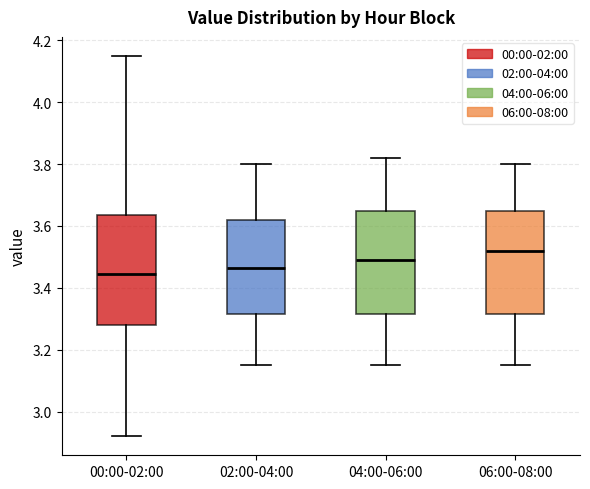

Reading left to right, read every box against the y-axis: the position of its median line, the range the box covers, and the ends of its whiskers. The values are not printed on the chart, so give them approximately, as read against the axis.

00:00-02:00: median 3.44, box 3.28 to 3.64, whiskers 2.92 to 4.16
02:00-04:00: median 3.46, box 3.32 to 3.62, whiskers 3.16 to 3.80
04:00-06:00: median 3.50, box 3.32 to 3.66, whiskers 3.16 to 3.82
06:00-08:00: median 3.52, box 3.32 to 3.66, whiskers 3.16 to 3.80